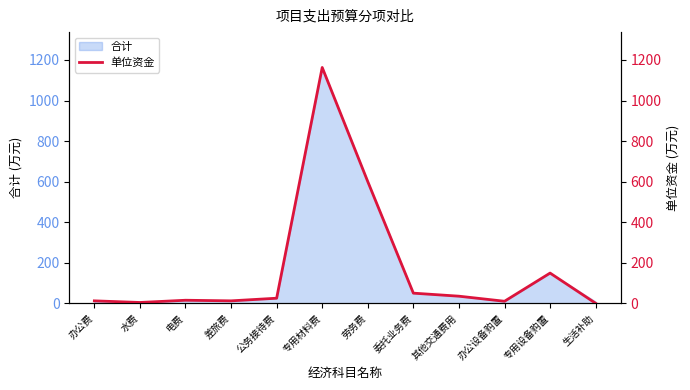

List the labels in order of value, largest first.

专用材料费, 劳务费, 专用设备购置, 委托业务费, 其他交通费用, 公务接待费, 电费, 办公费, 差旅费, 办公设备购置, 水费, 生活补助